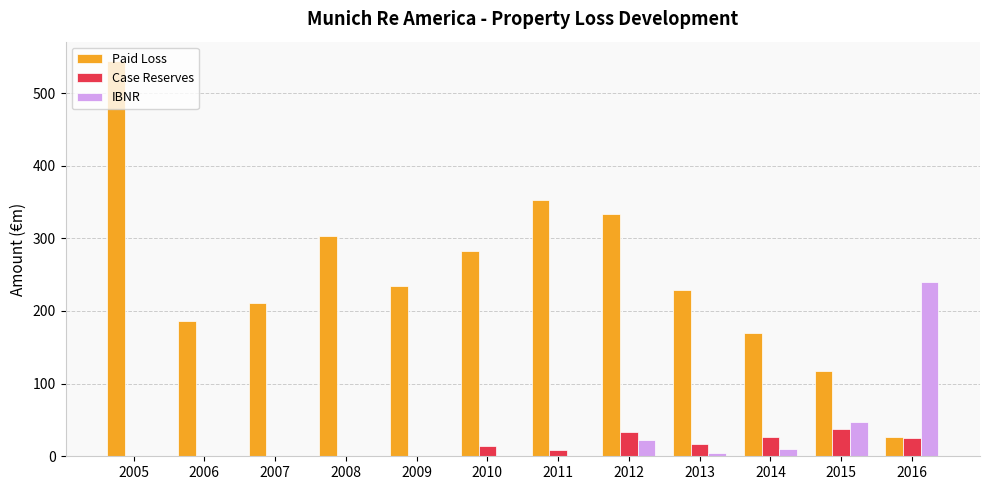

At which label does IBNR first exceed 0?

2006